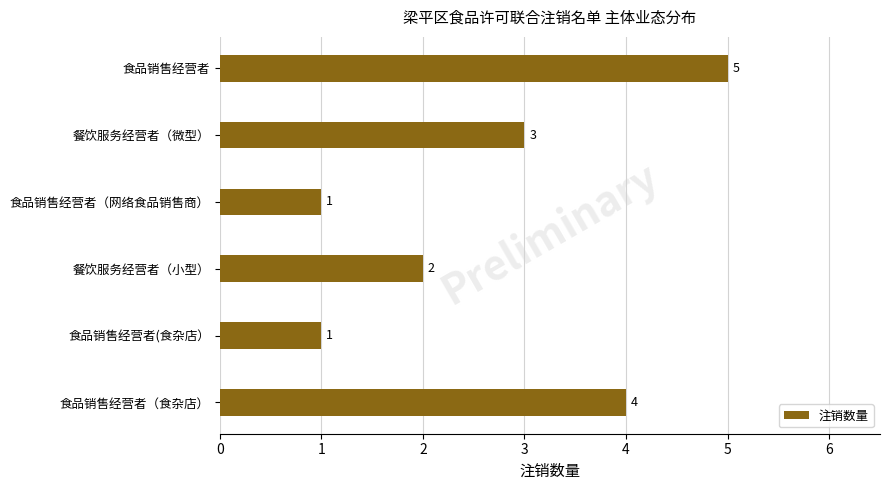

Is it true that the value at 食品销售经营者 is 5?

True